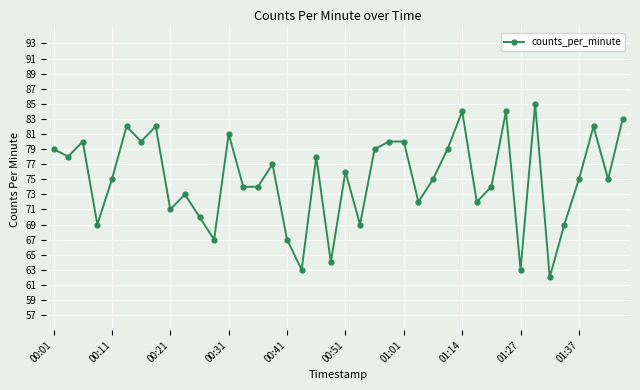

True or false: there are more than 1 points higher than both neighbors.

True